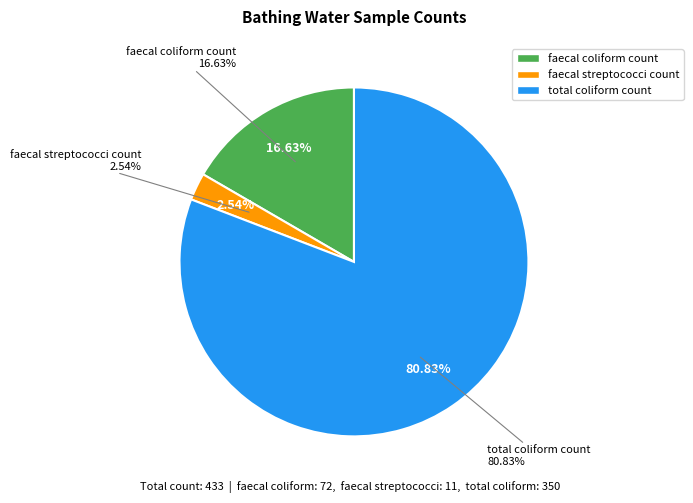

Count the number of slices in the pie.

3